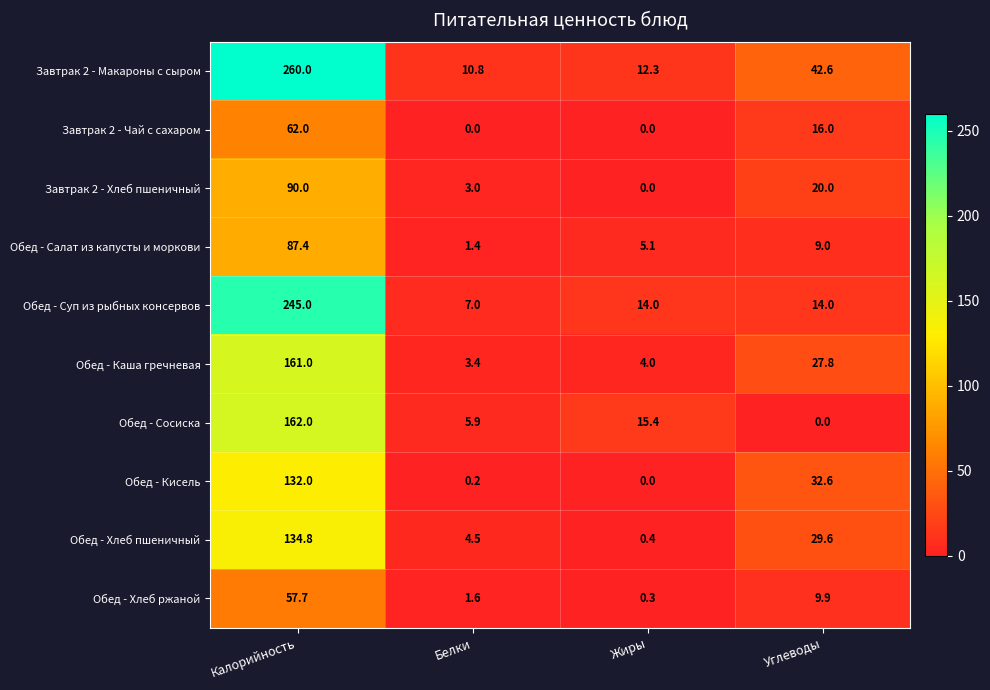

What is the difference between the maximum and minimum values in the Обед - Каша гречневая series?

157.6